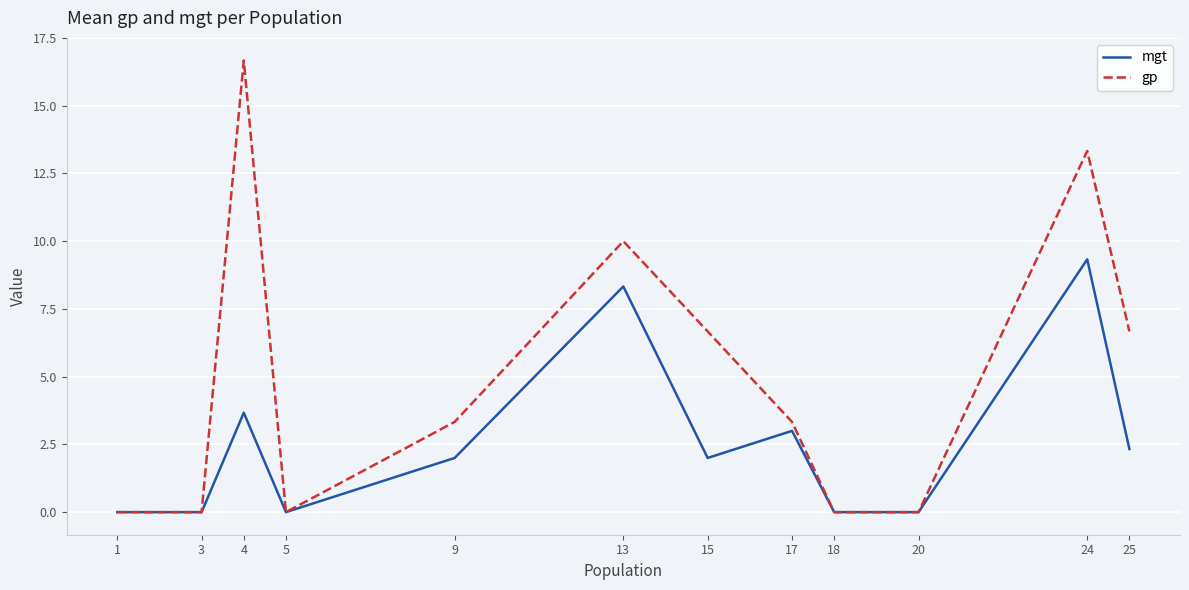

At which category is the sum across all series the highest?

24